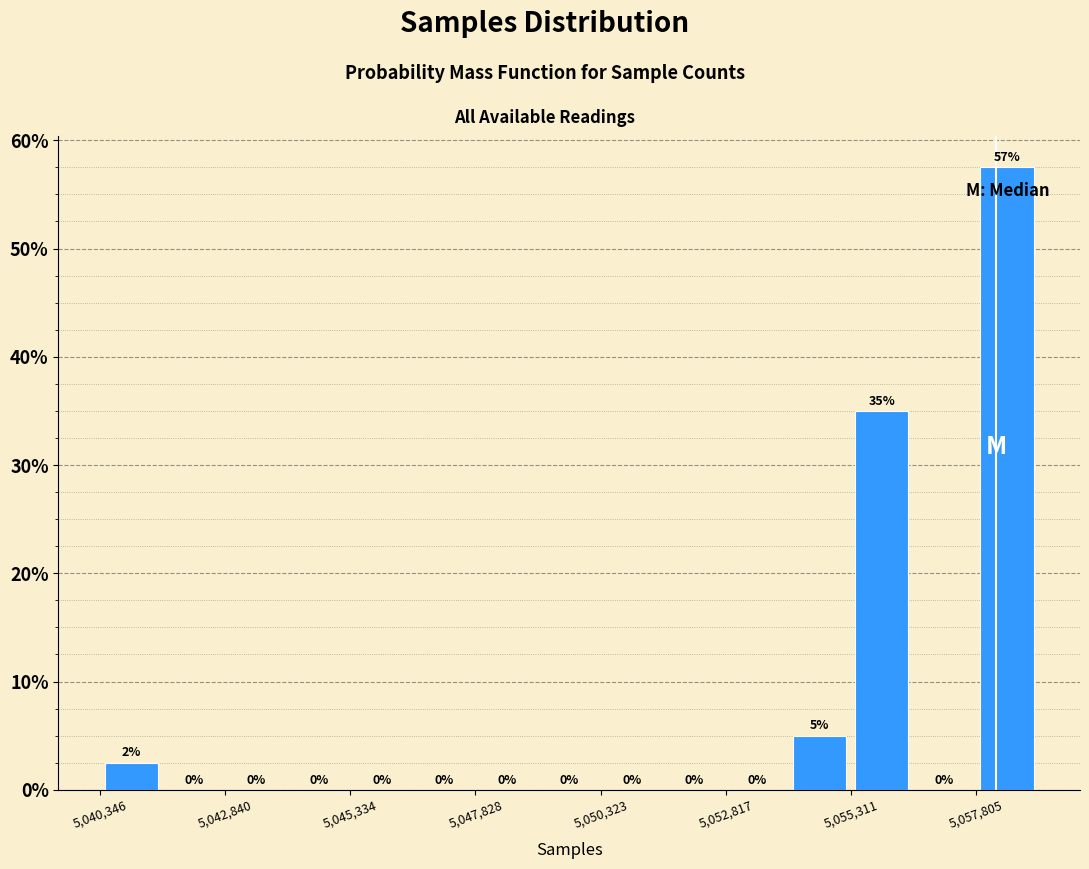

Around what value on the x-axis is the tallest bar? Give the approximate position of its centre, as read against the axis.

5058500